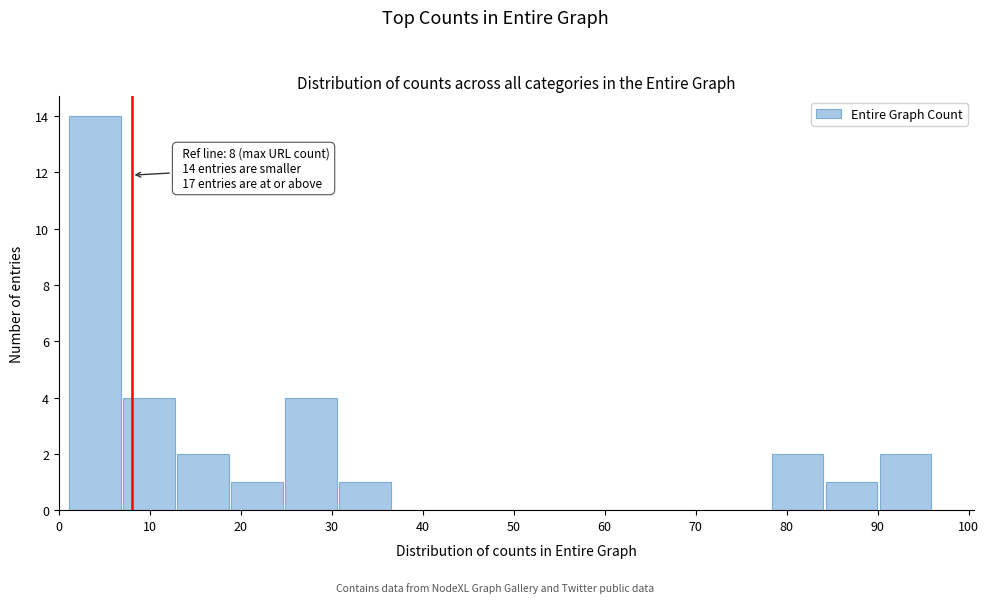

Over which range of the x-axis is the bar tallest?

1 to 7